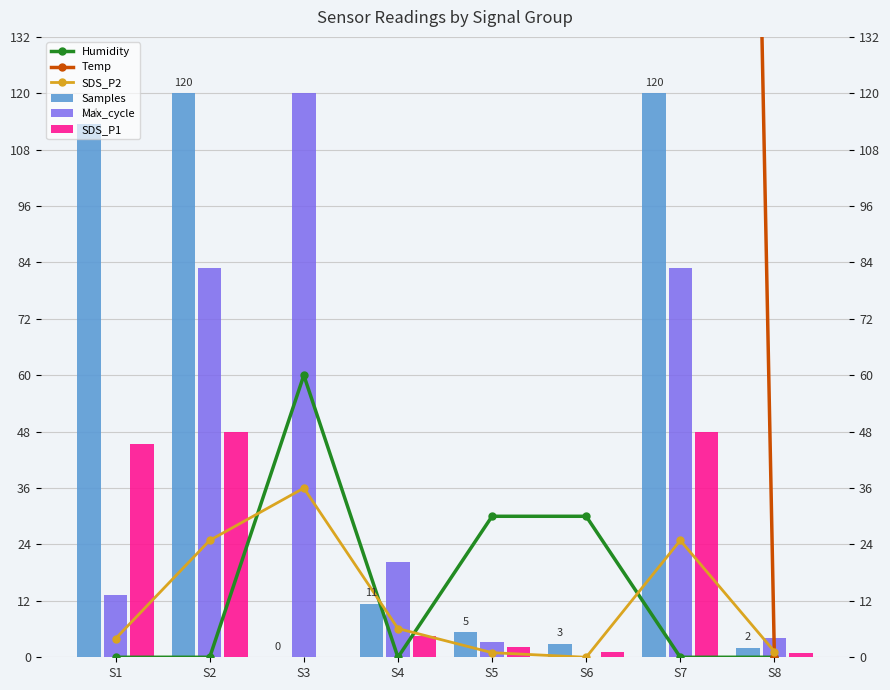

How many distinct data groups are displayed?

6